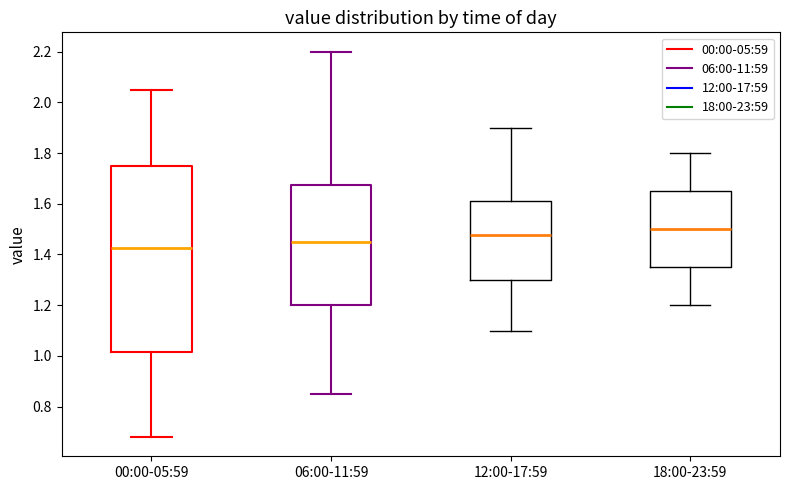

Reading left to right, transcribe this box plot: for each box, give where its median line is, the range the box spans, and where its two whiskers end, as read against the y-axis. The values are not printed on the chart, so give them approximately, as read against the axis.

00:00-05:59: median 1.42, box 1.02 to 1.76, whiskers 0.68 to 2.06
06:00-11:59: median 1.46, box 1.20 to 1.68, whiskers 0.86 to 2.20
12:00-17:59: median 1.48, box 1.30 to 1.62, whiskers 1.10 to 1.90
18:00-23:59: median 1.50, box 1.36 to 1.66, whiskers 1.20 to 1.80